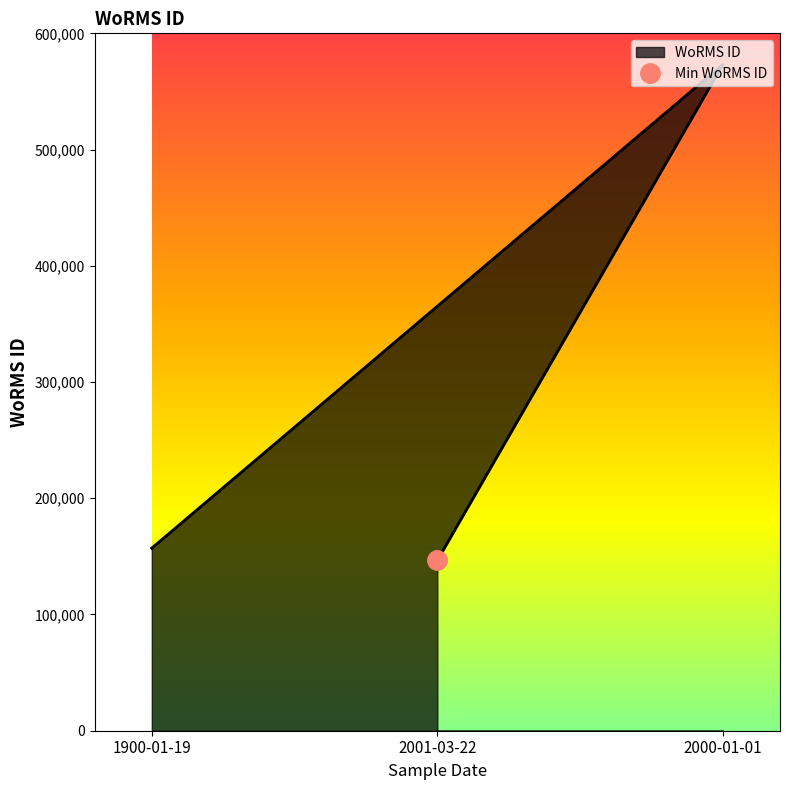

Reading right to left, what are all the values shown in this chart?

2000-01-01=573354	2001-03-22=146542	1900-01-19=157084